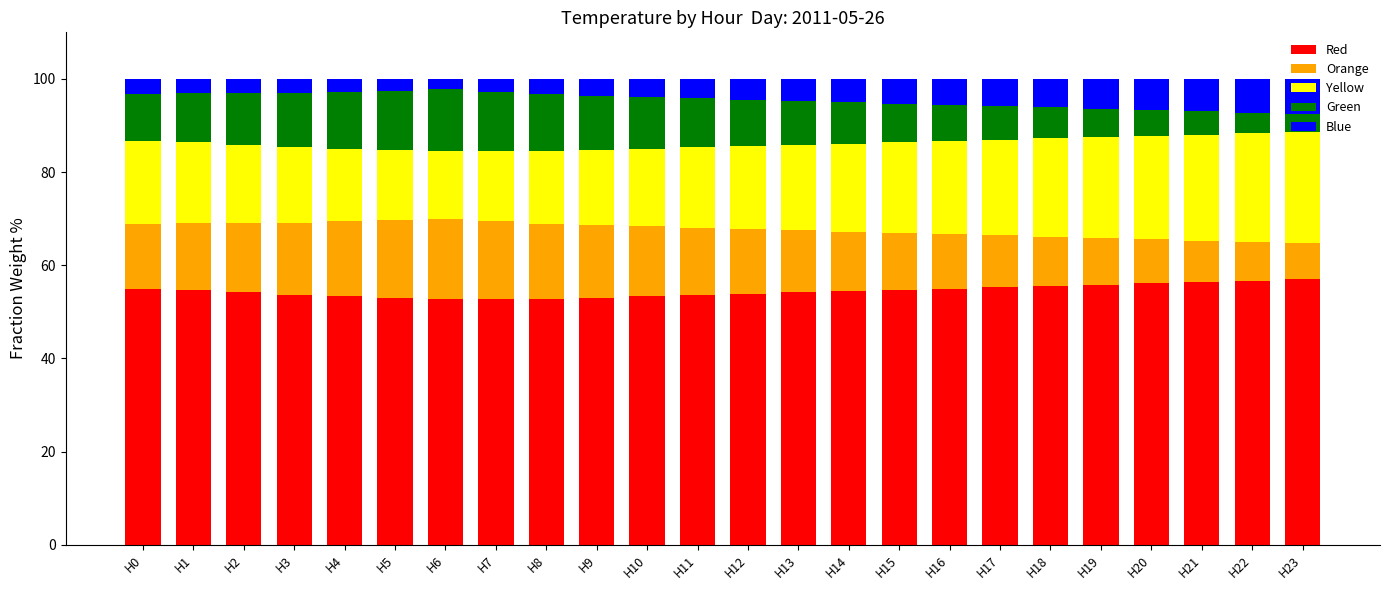

What is the total value across all series at H9?

100.0